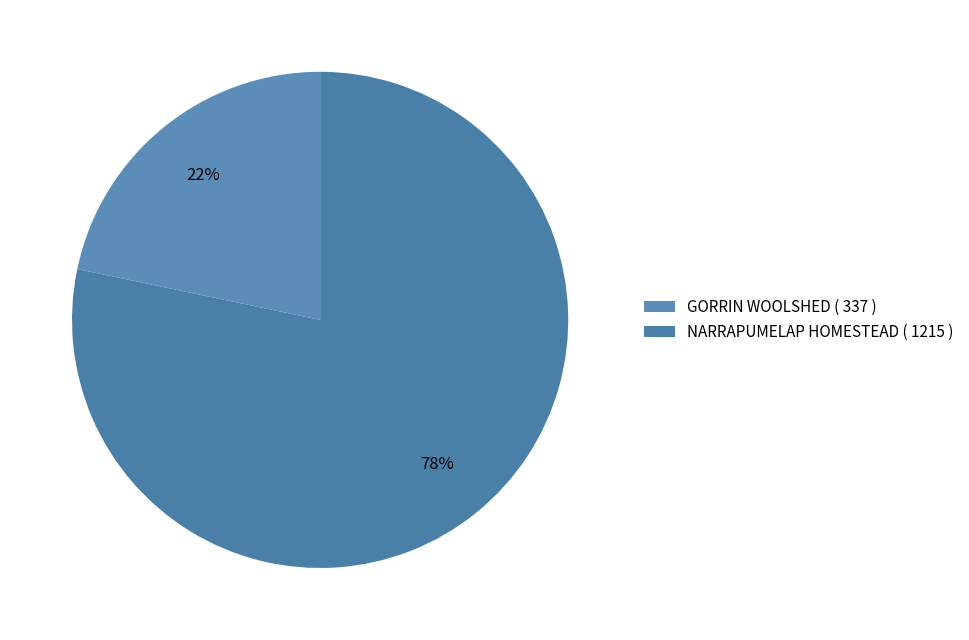

Approximately how many times larger is the value at GORRIN WOOLSHED compared to NARRAPUMELAP HOMESTEAD?

0.3